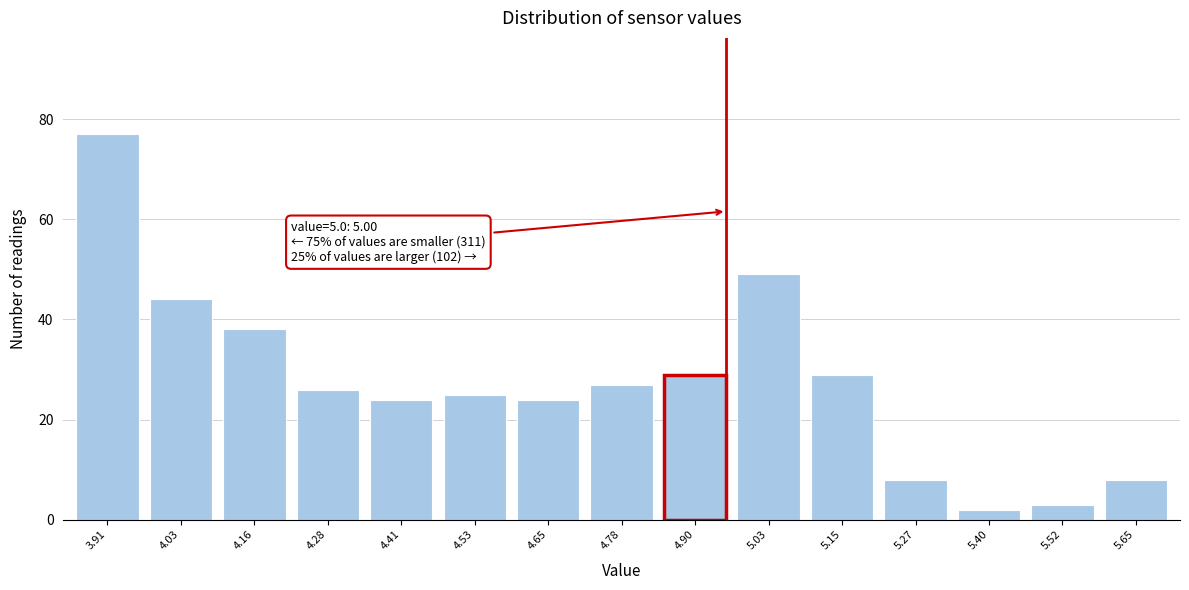

Reading left to right, extract all data points from this chart.

77	44	38	26	24	25	24	27	29	49	29	8	2	3	8